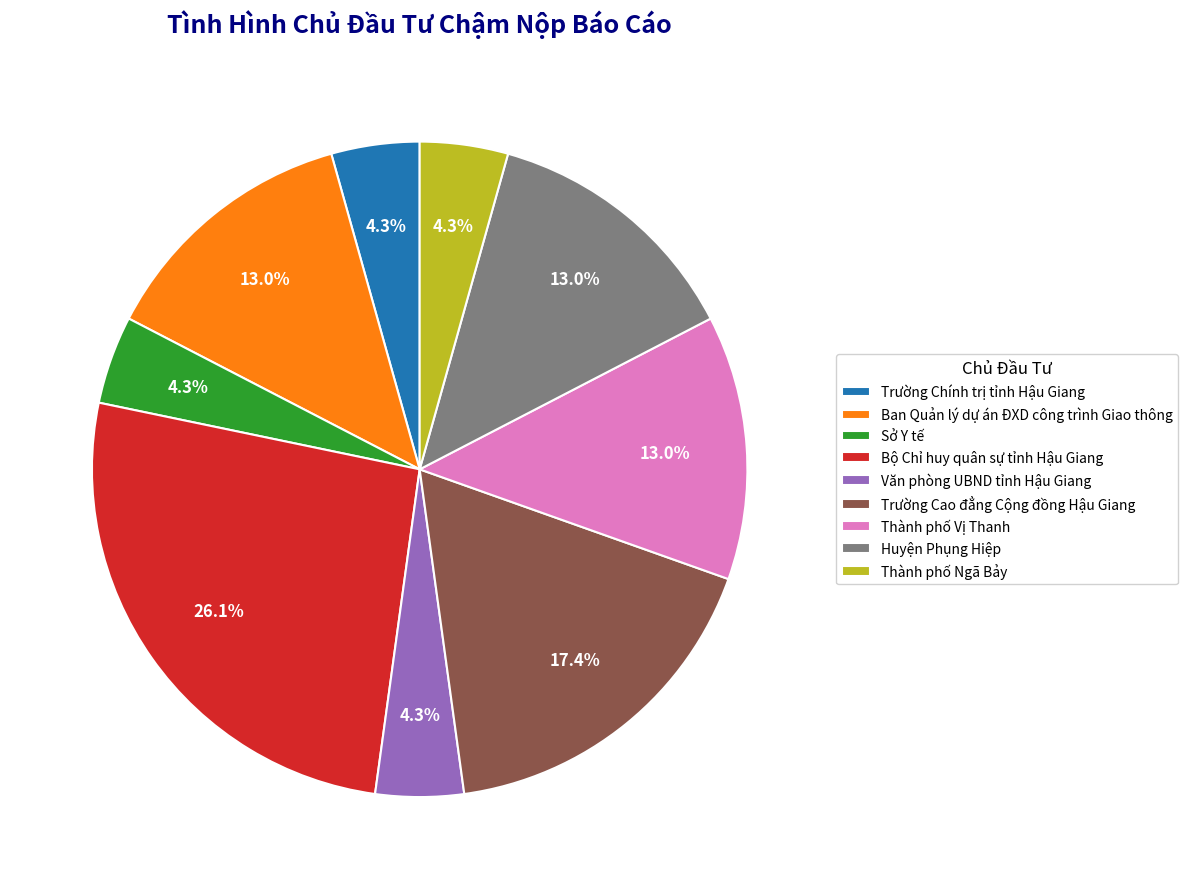

To the nearest percent, what is the difference between the largest and smallest slice percentages?

22%